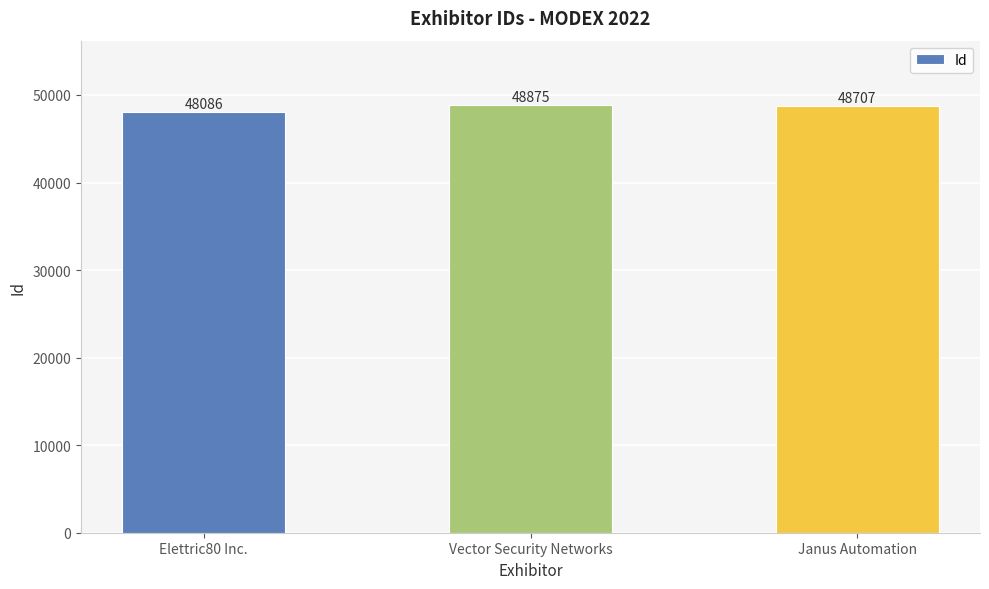

Reading right to left, extract all data points from this chart.

48707	48875	48086